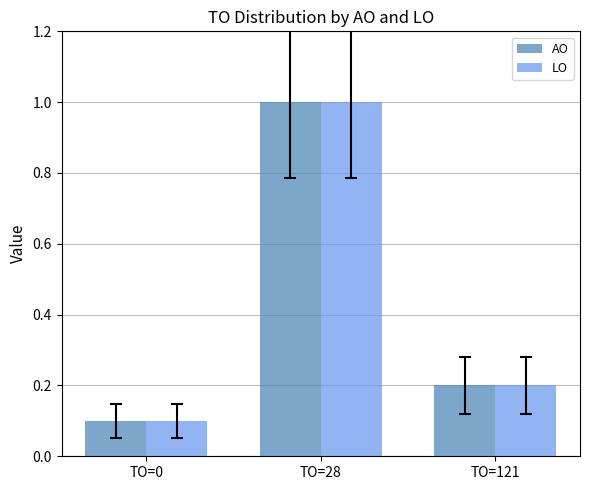

How many groups of bars are there?

3